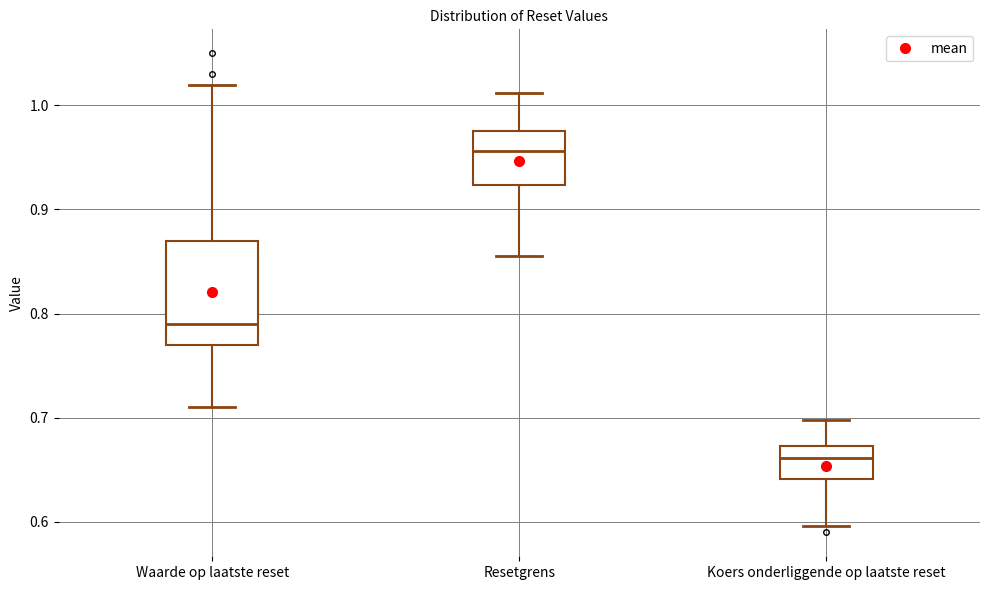

Comparing the boxes themselves (not the whiskers), which one is the tallest?

Waarde op laatste reset